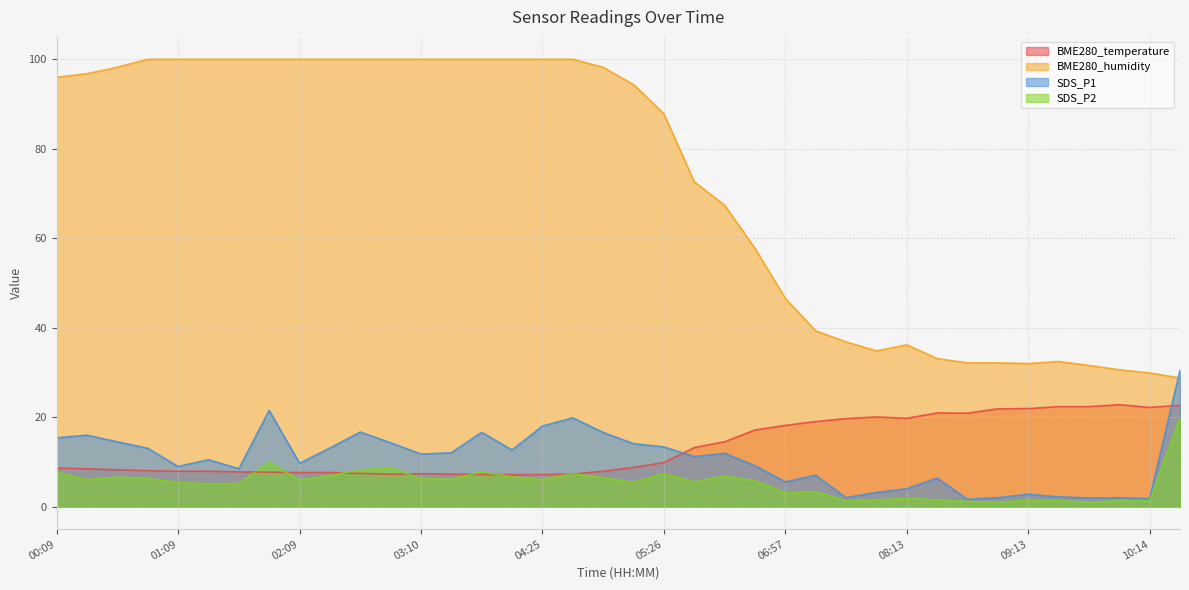

Which series has the largest range (max minus min)?

BME280_humidity